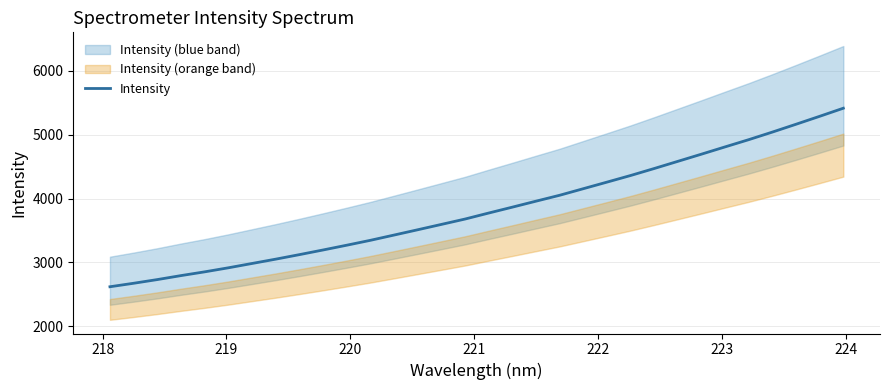

What is the lowest value of the Intensity series?

2617.6